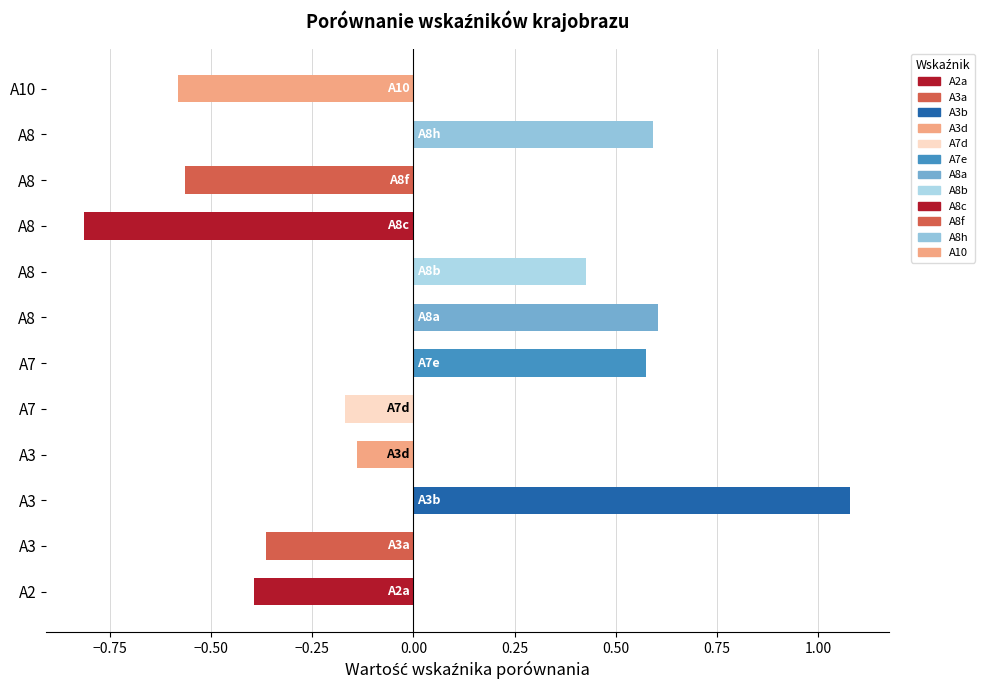

At which label is the value closest to 0?

A3